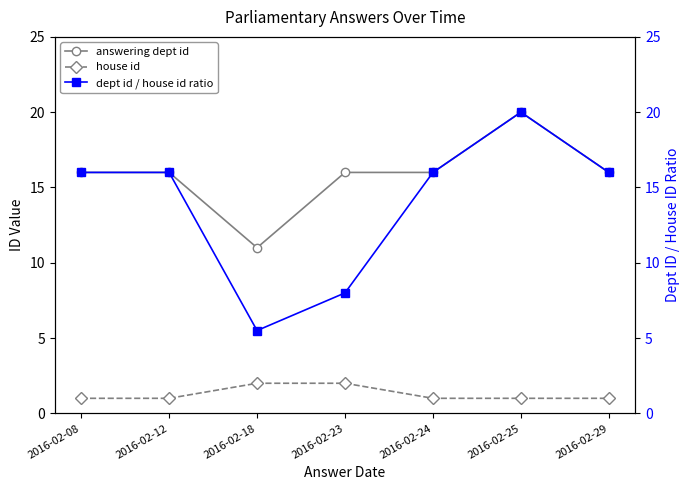

What is the difference between the answering dept id values at 2016-02-25 and 2016-02-08?

4